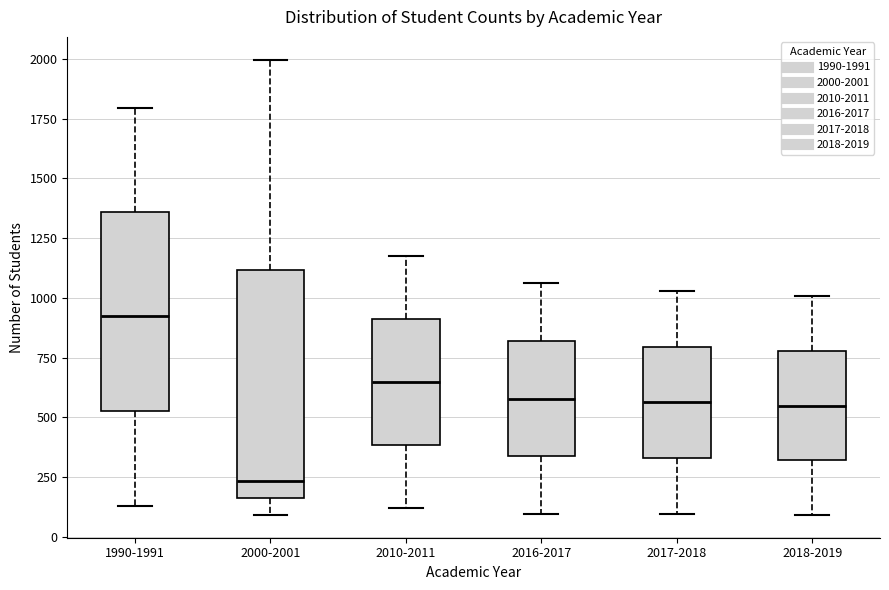

Reading left to right, transcribe this box plot: for each box, give where its median line is, the range the box spans, and where its two whiskers end, as read against the y-axis. The values are not printed on the chart, so give them approximately, as read against the axis.

1990-1991: median 900, box 550 to 1350, whiskers 150 to 1800
2000-2001: median 250, box 150 to 1100, whiskers 100 to 2000
2010-2011: median 650, box 400 to 900, whiskers 100 to 1200
2016-2017: median 600, box 350 to 800, whiskers 100 to 1050
2017-2018: median 550, box 350 to 800, whiskers 100 to 1050
2018-2019: median 550, box 300 to 800, whiskers 100 to 1000